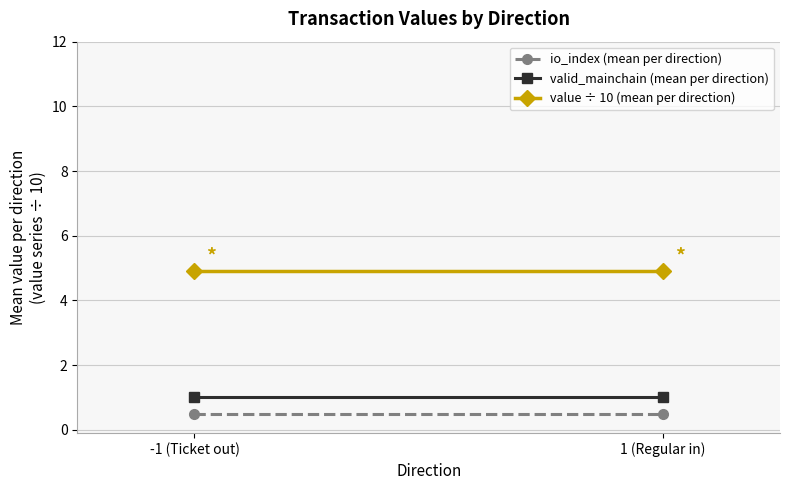

Reading right to left, what are all the values shown in this chart?

io_index (mean per direction): 0.5	0.5
valid_mainchain (mean per direction): 1.0	1.0
value ÷ 10 (mean per direction): 4.9	4.9